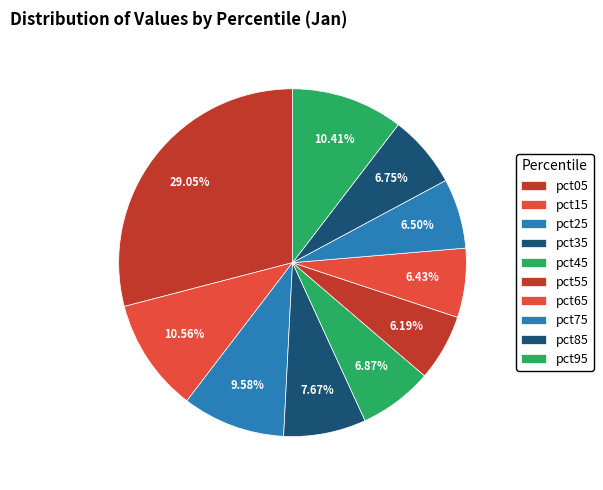

To the nearest percent, what is the difference between the pct45 and pct05 slice percentages?

22%